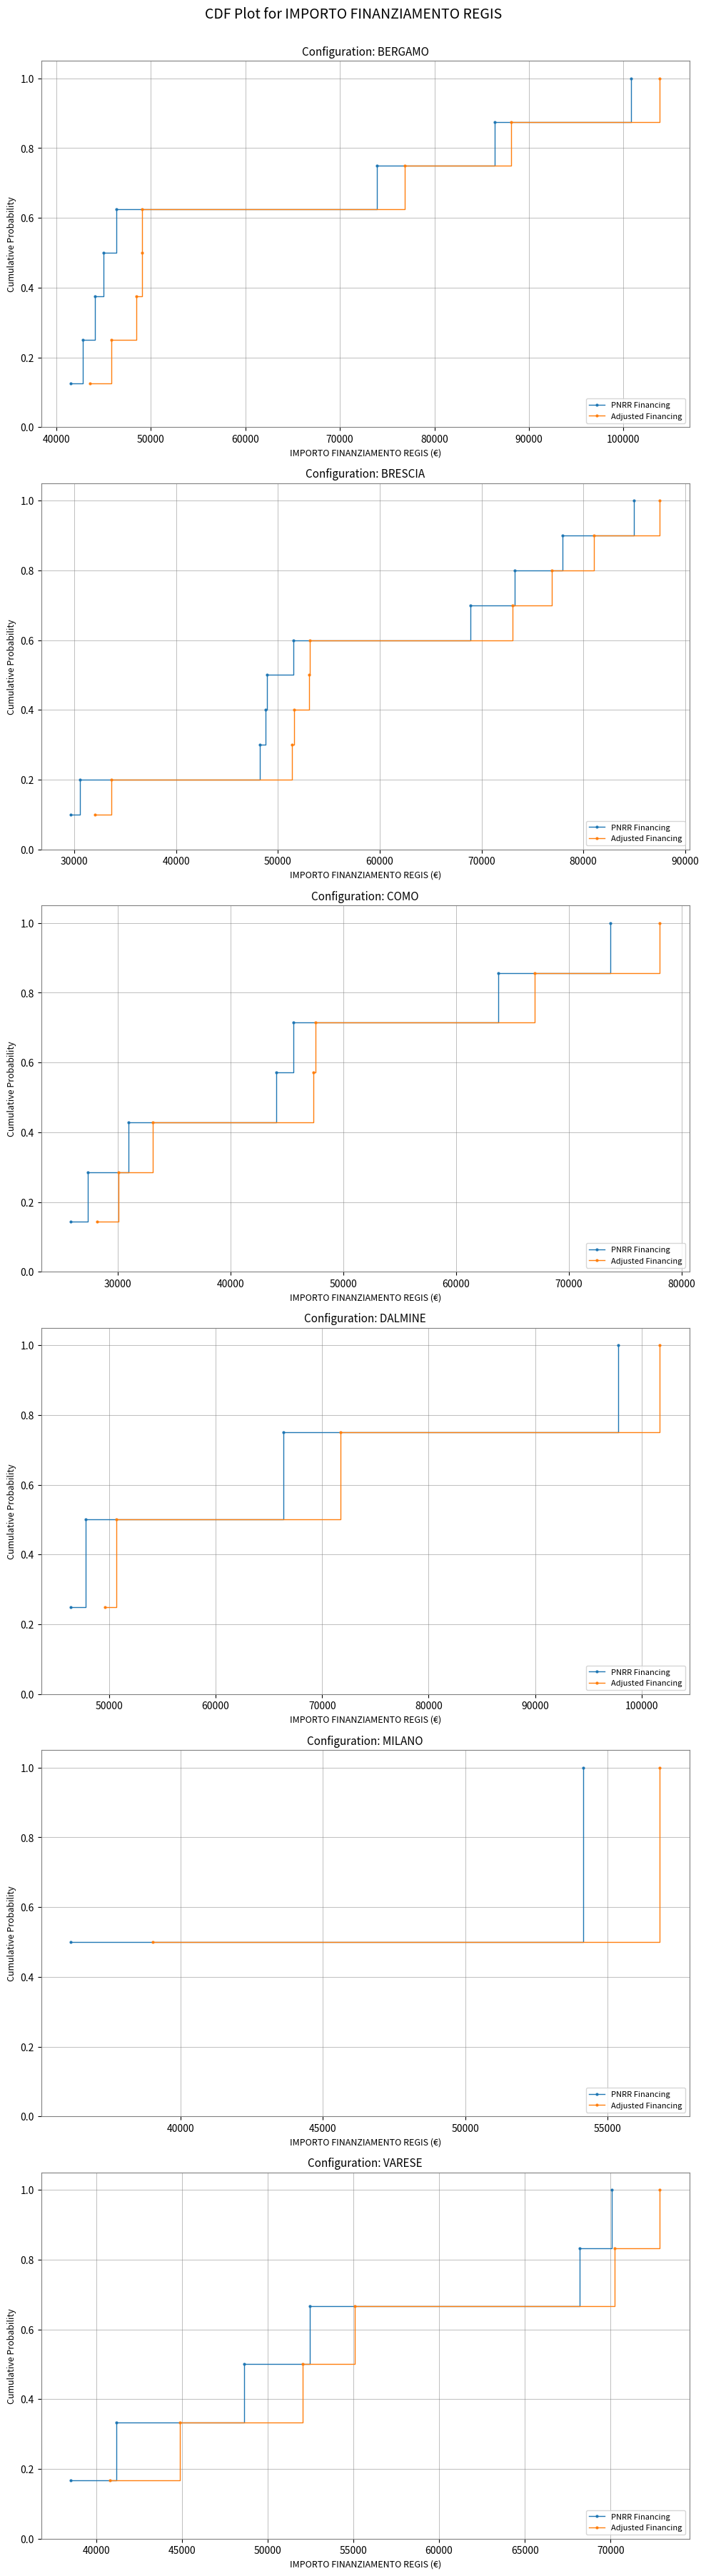

What is the value of the PNRR Financing point at the 1st from the left?

0.2